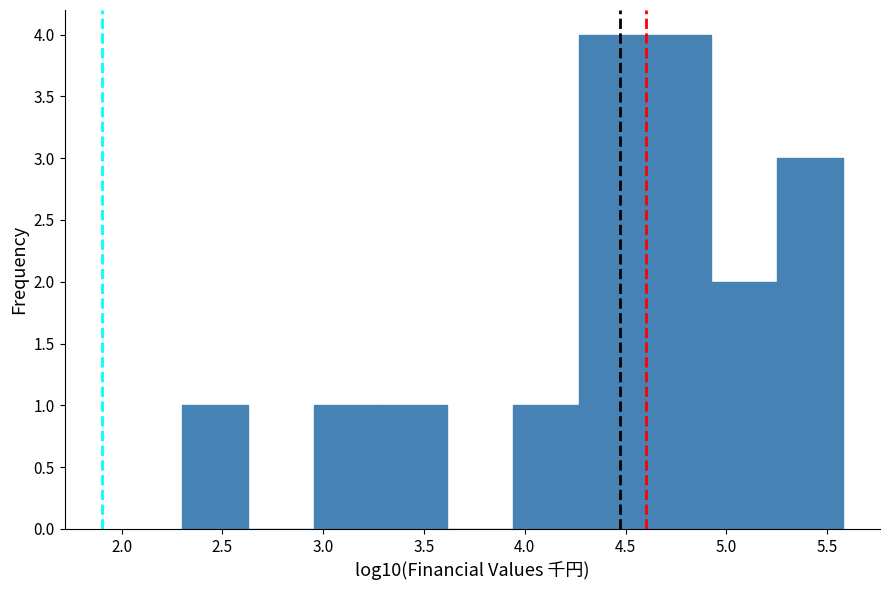

Reading left to right, list every bar in this chart as the range it spans on the x-axis followed by its height. Neither the bar edges nor the heights are printed on the chart, so give them approximately, as read against the axes.

2.30 to 2.65: 1
2.65 to 2.95: 0
2.95 to 3.30: 1
3.30 to 3.60: 1
3.60 to 3.95: 0
3.95 to 4.25: 1
4.25 to 4.60: 4
4.60 to 4.90: 4
4.90 to 5.25: 2
5.25 to 5.60: 3